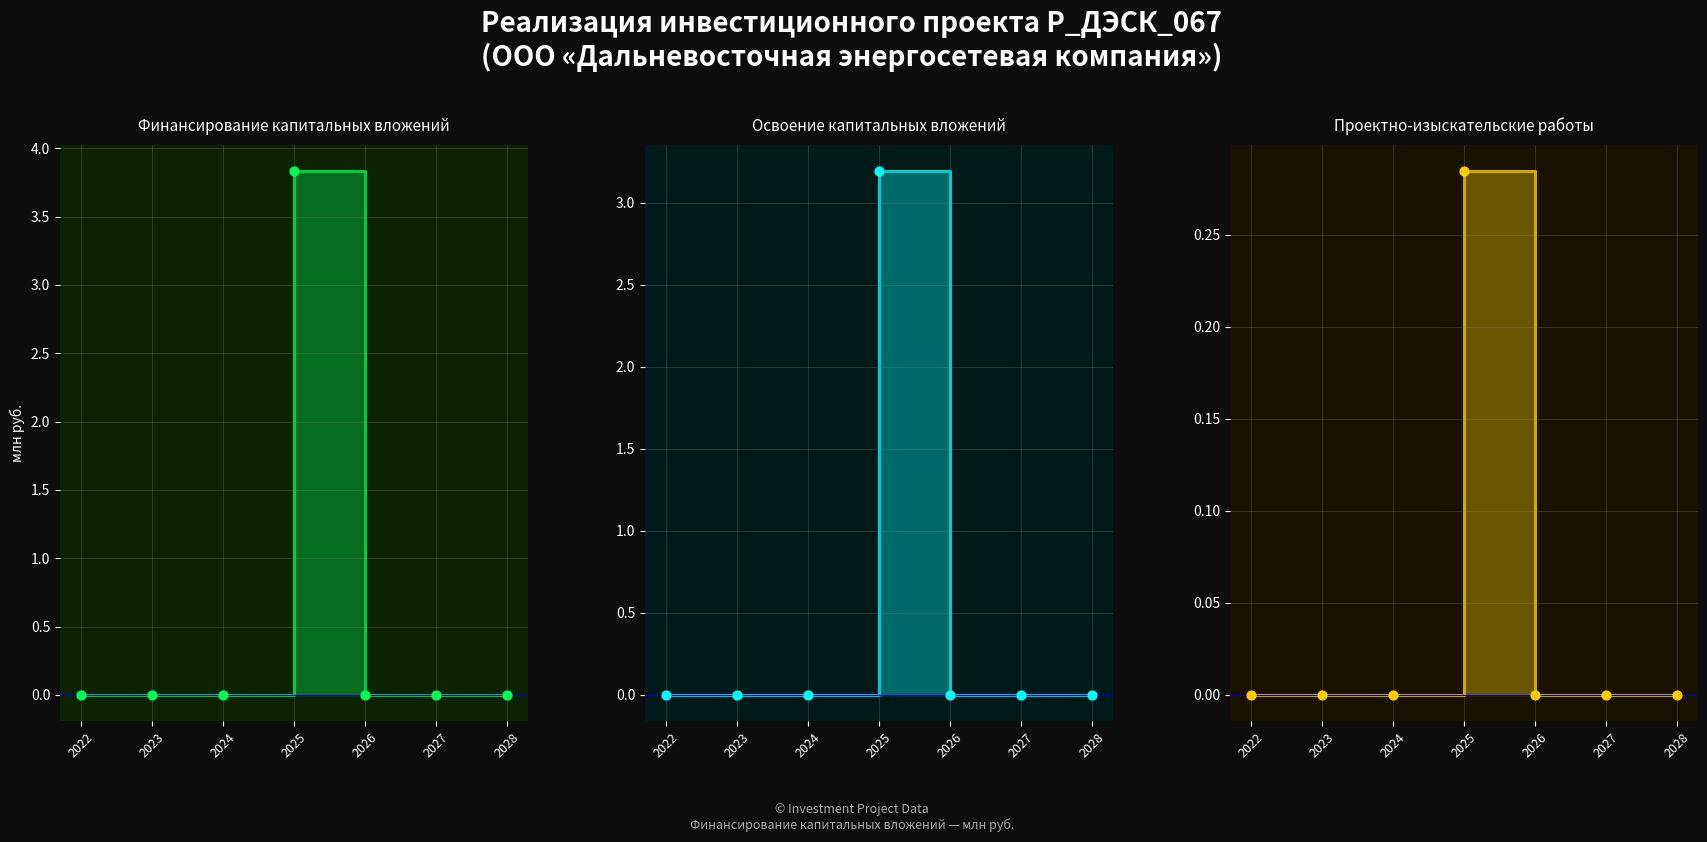

Which series has the widest spread of Y values?

Финансирование капитальных вложений